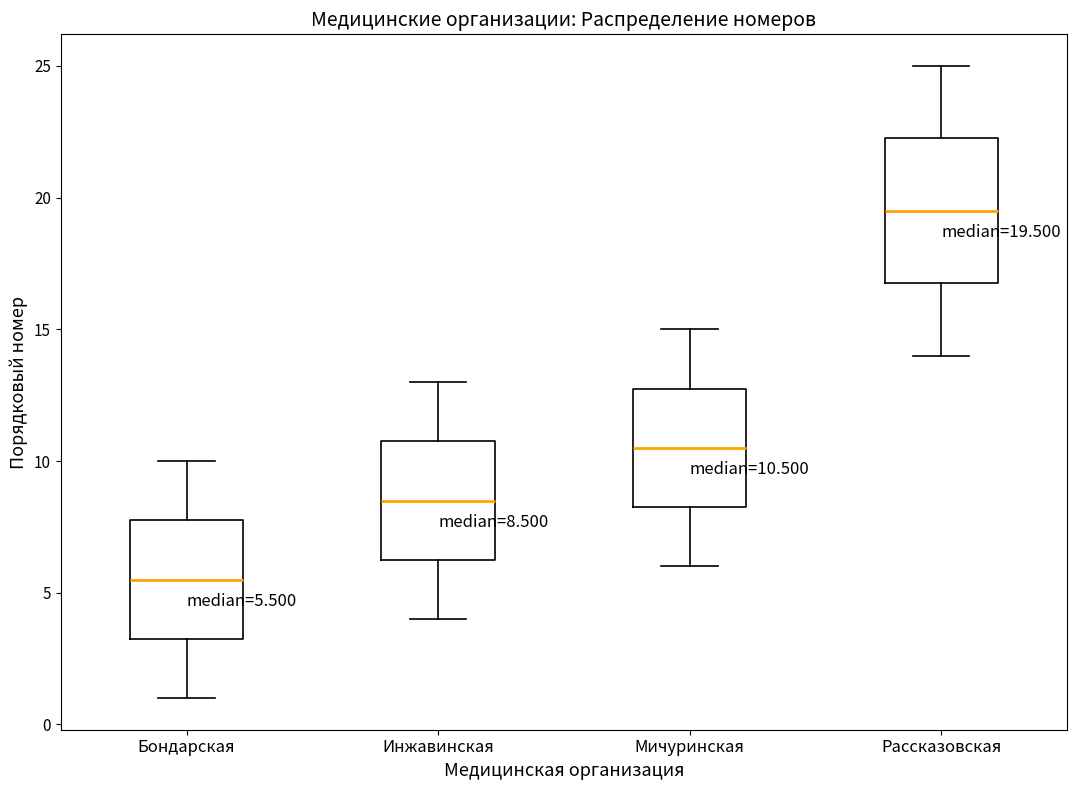

Which box is the tallest, from its lower edge to its upper edge?

Рассказовская